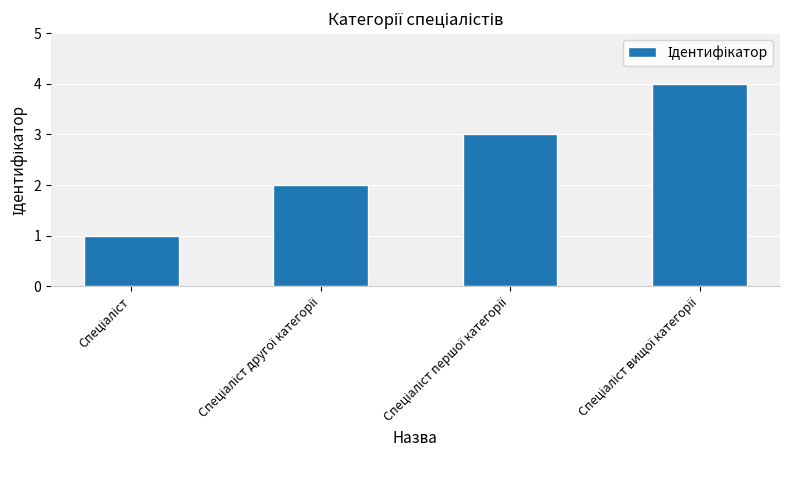

What is the maximum value shown in the chart?

4